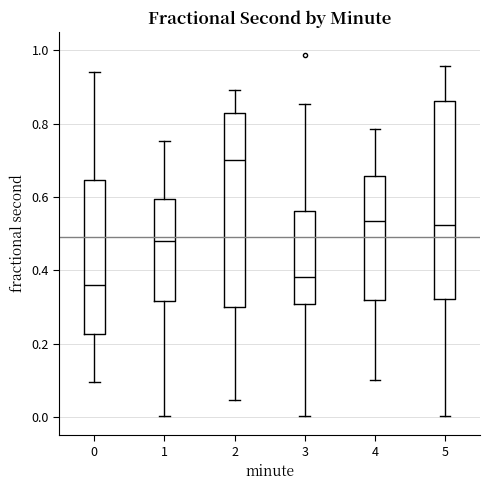

Which box has the lowest median line?

0